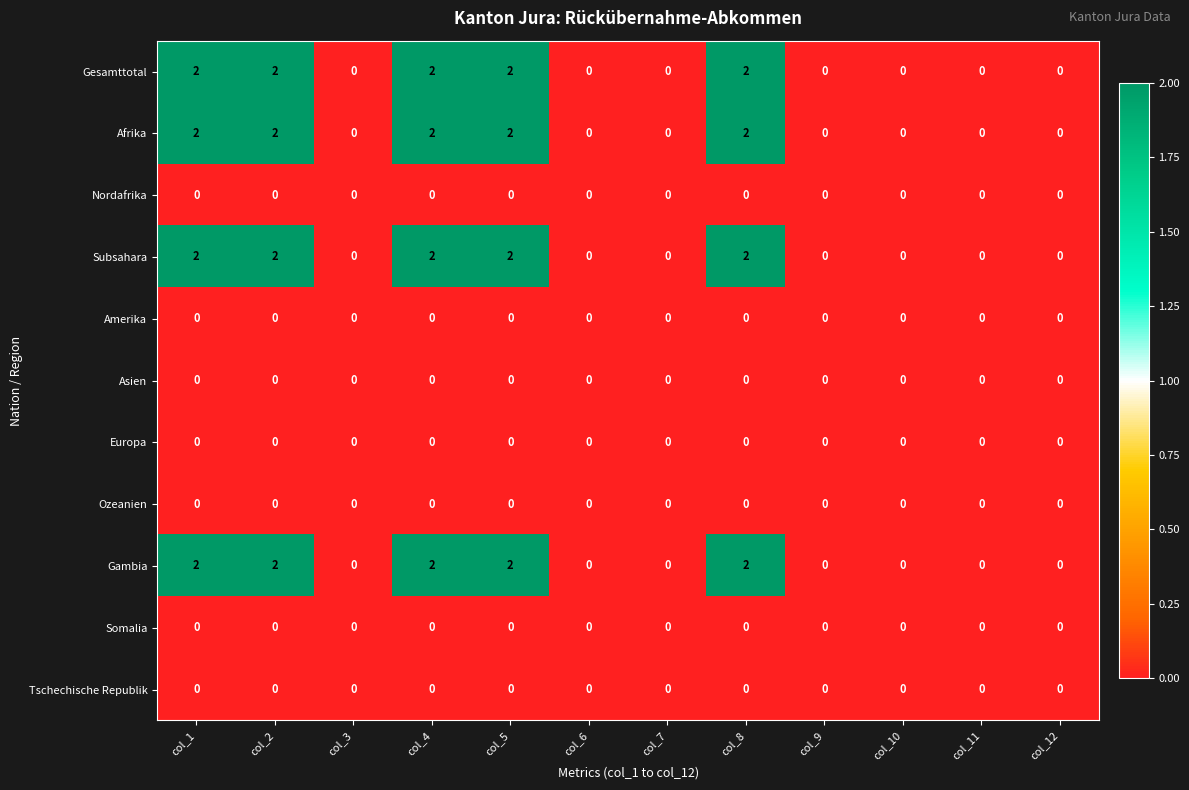

Is it true that Somalia equals 0 at col_8?

True